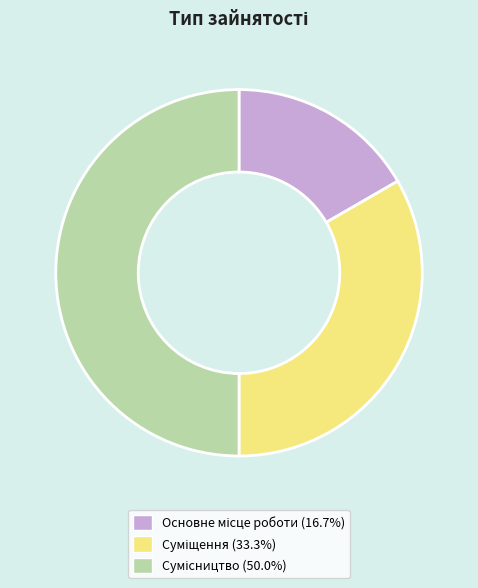

Is it true that Сумісництво is 50% of the pie?

True